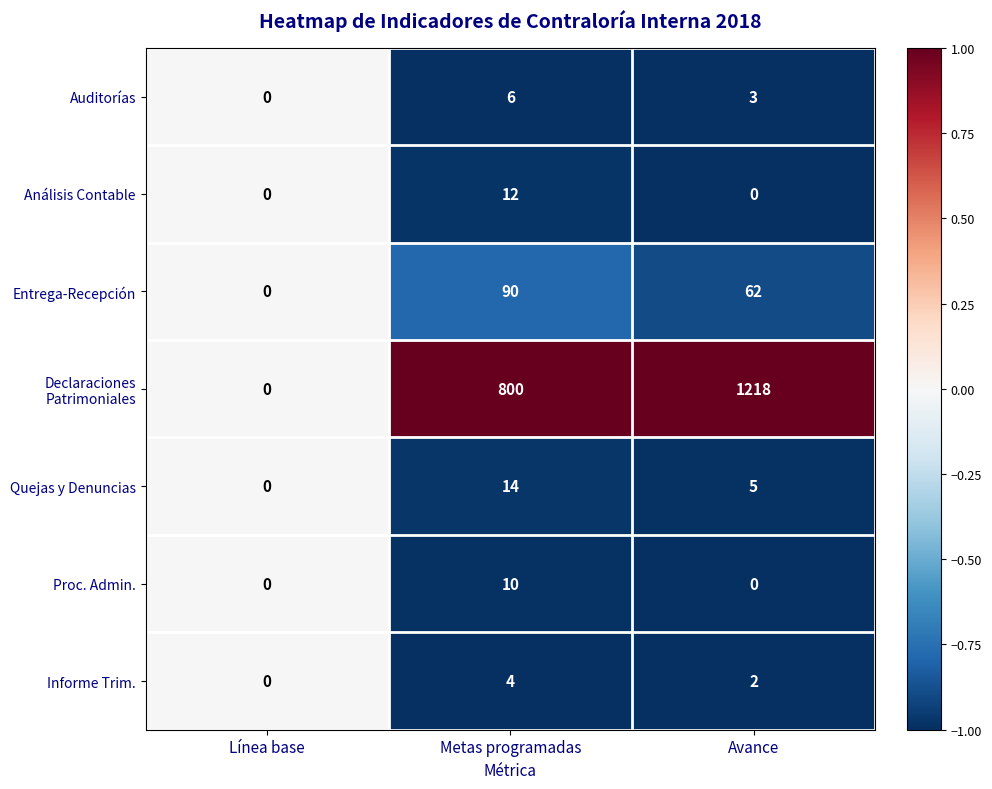

Which label corresponds to the largest value in the chart?

Avance